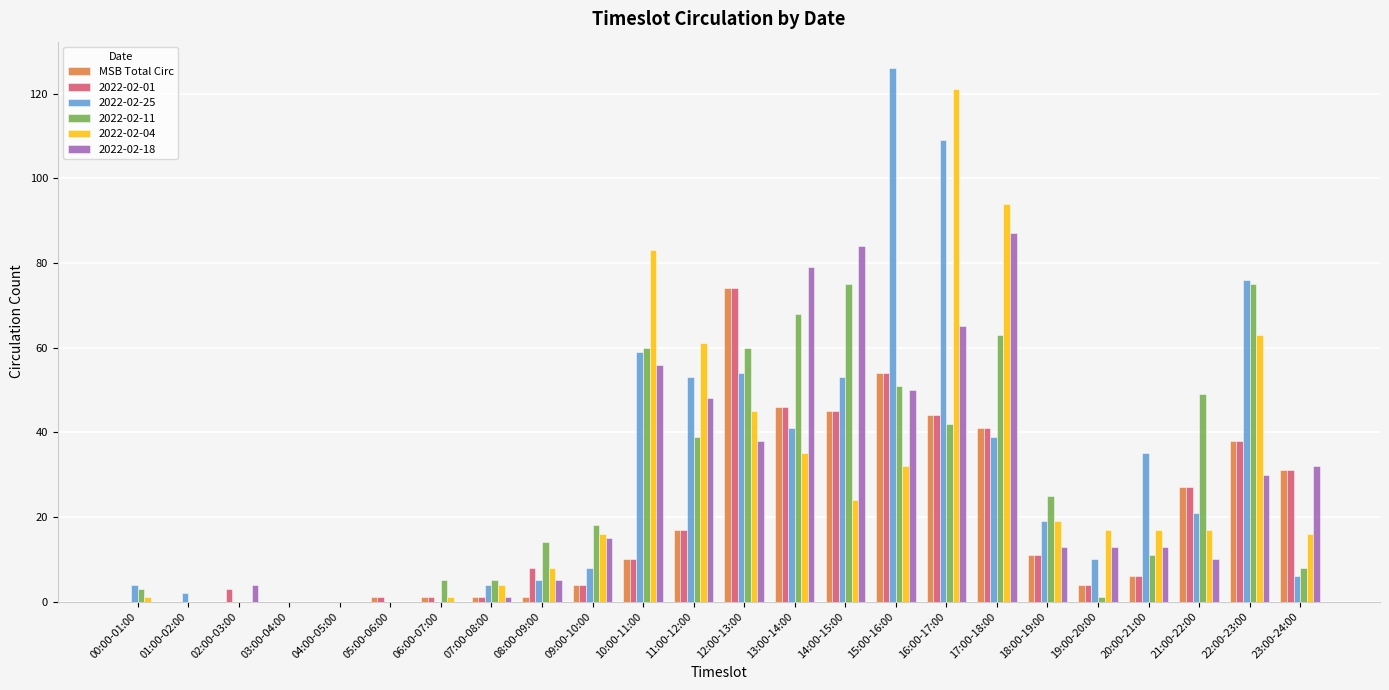

What is the sum of all 2022-02-04 values?

674